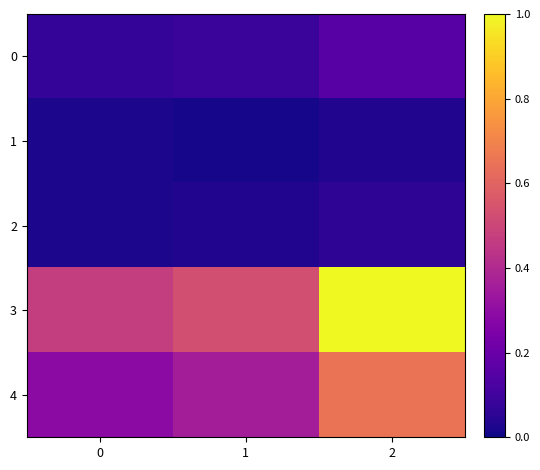

Rank the series at 2 from lowest to highest value.

1, 2, 0, 4, 3